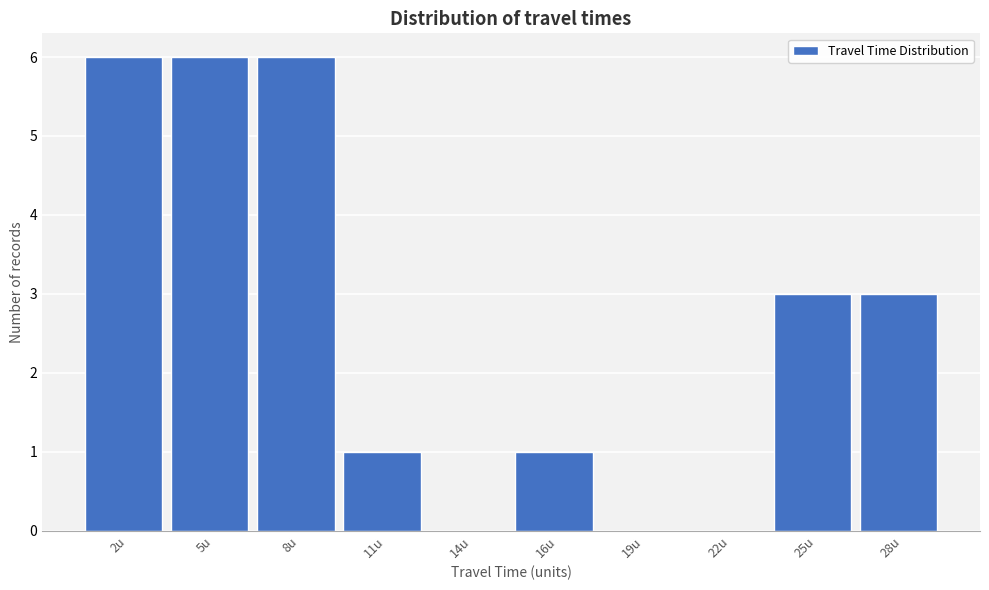

Reading right to left, what are all the values shown in this chart?

28u=3	25u=3	22u=0	19u=0	16u=1	14u=0	11u=1	8u=6	5u=6	2u=6